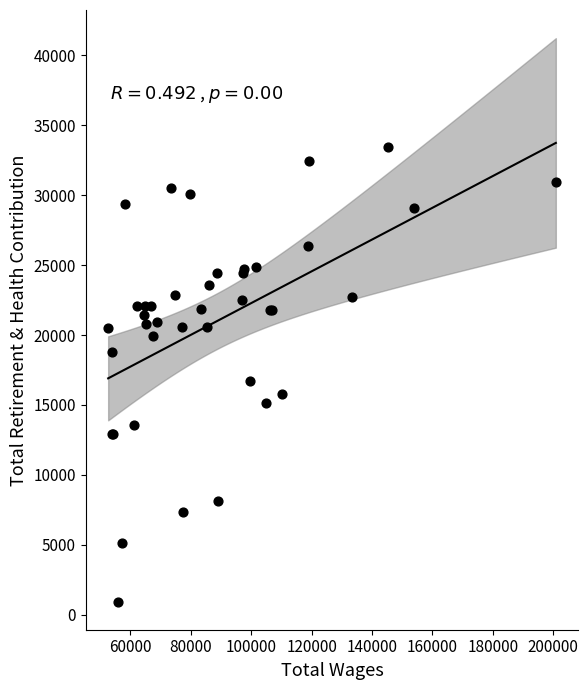

What Y value in the scatter plot is closest to 17201?

16715